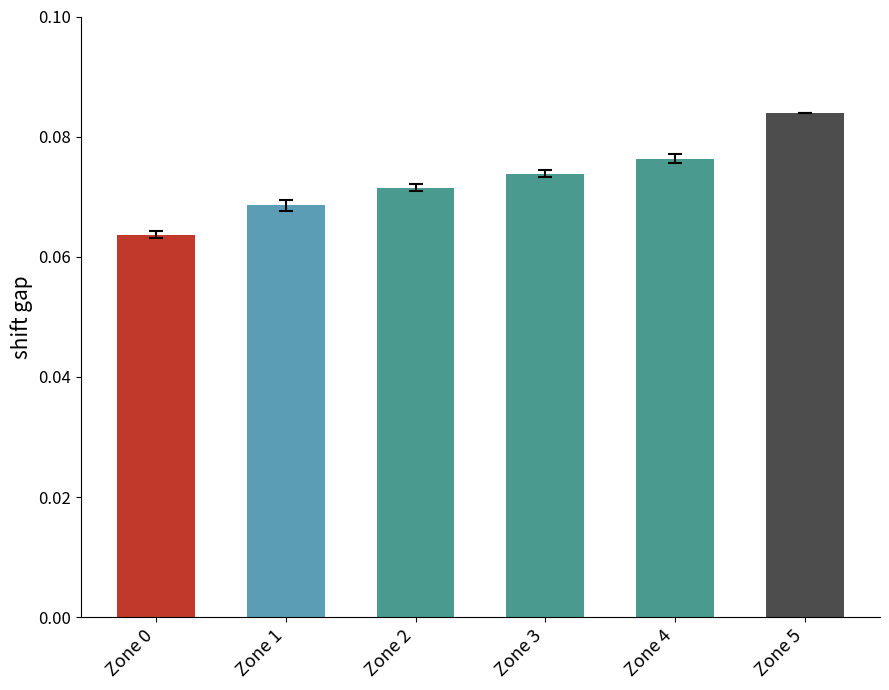

Between Zone 4 and Zone 2, which is larger?

Zone 4